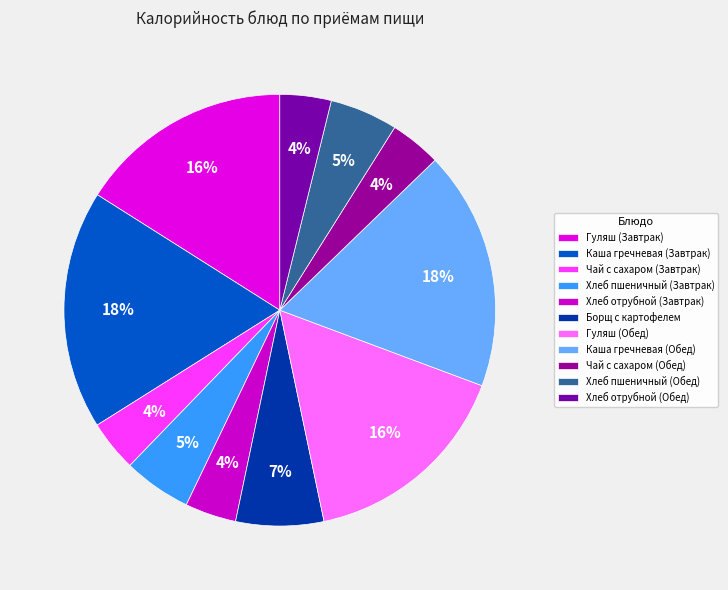

What is the total percentage of Хлеб пшеничный (Обед) and Каша гречневая (Обед)?

23.0%